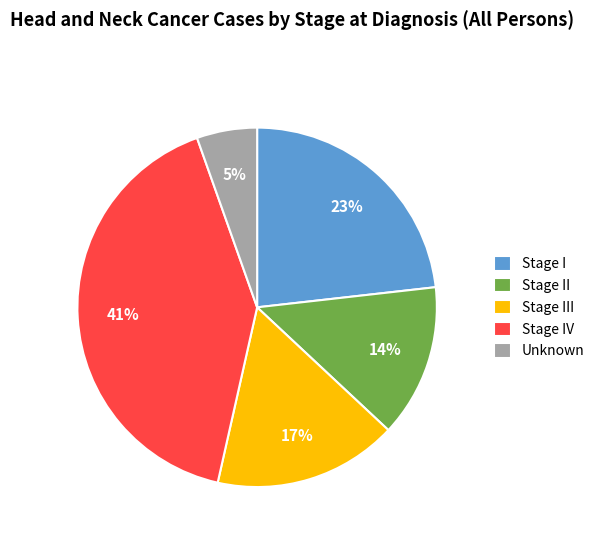

Which slice is the smallest?

Unknown